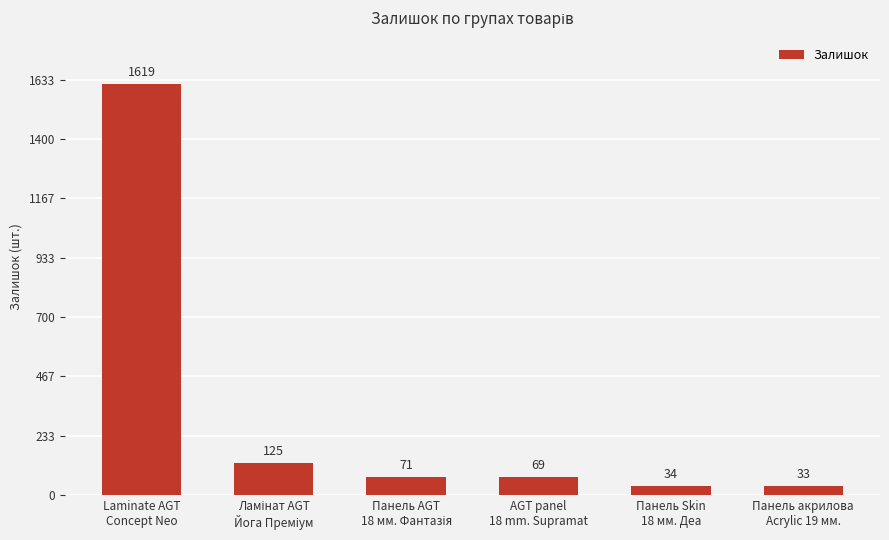

Is it true that the value at Панель акрилова
Acrylic 19 мм. is 33?

True